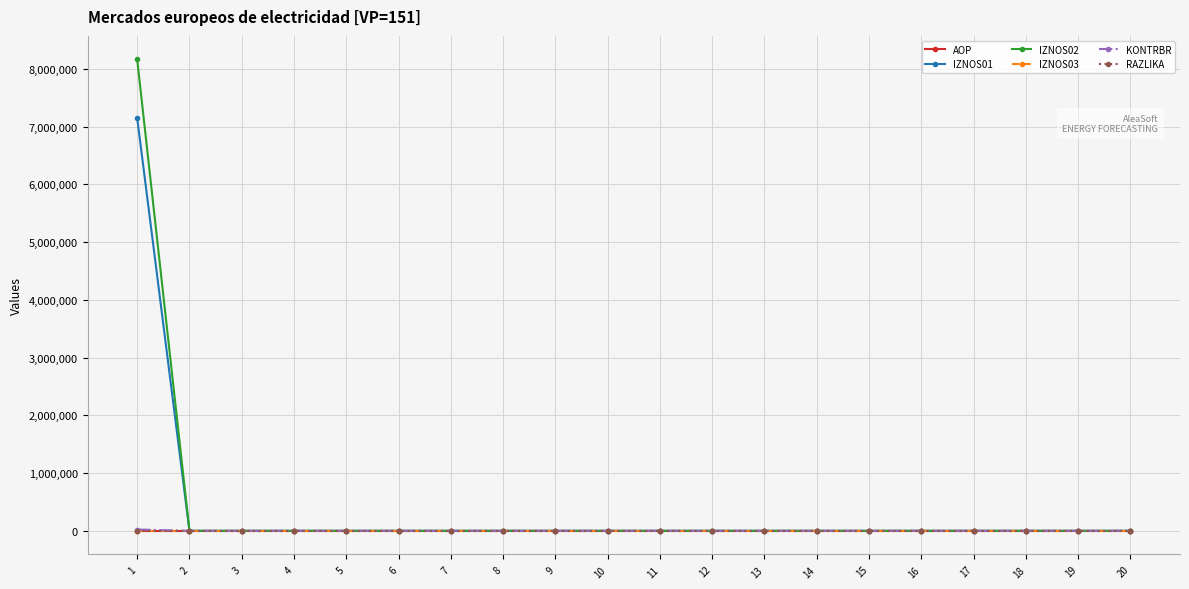

The value of KONTRBR at 17 is 0.0. True or false?

True